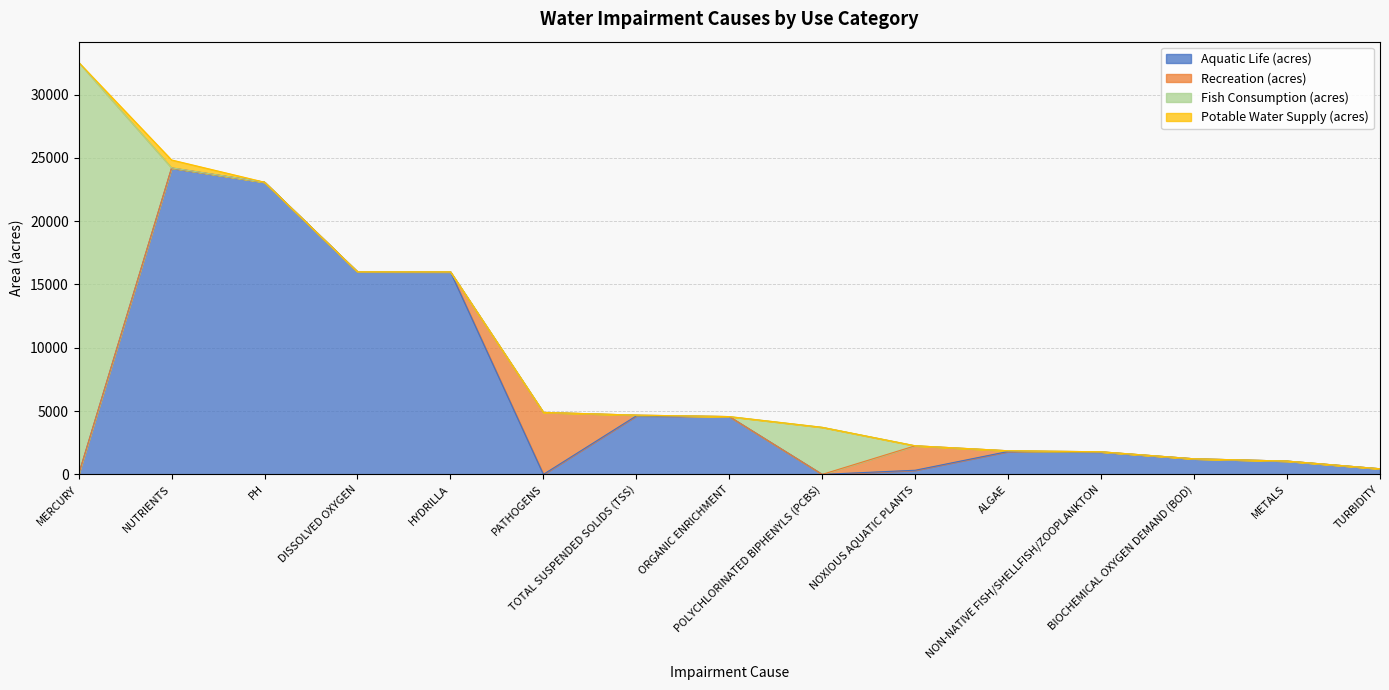

At which category does the chart reach its minimum across all series?

MERCURY